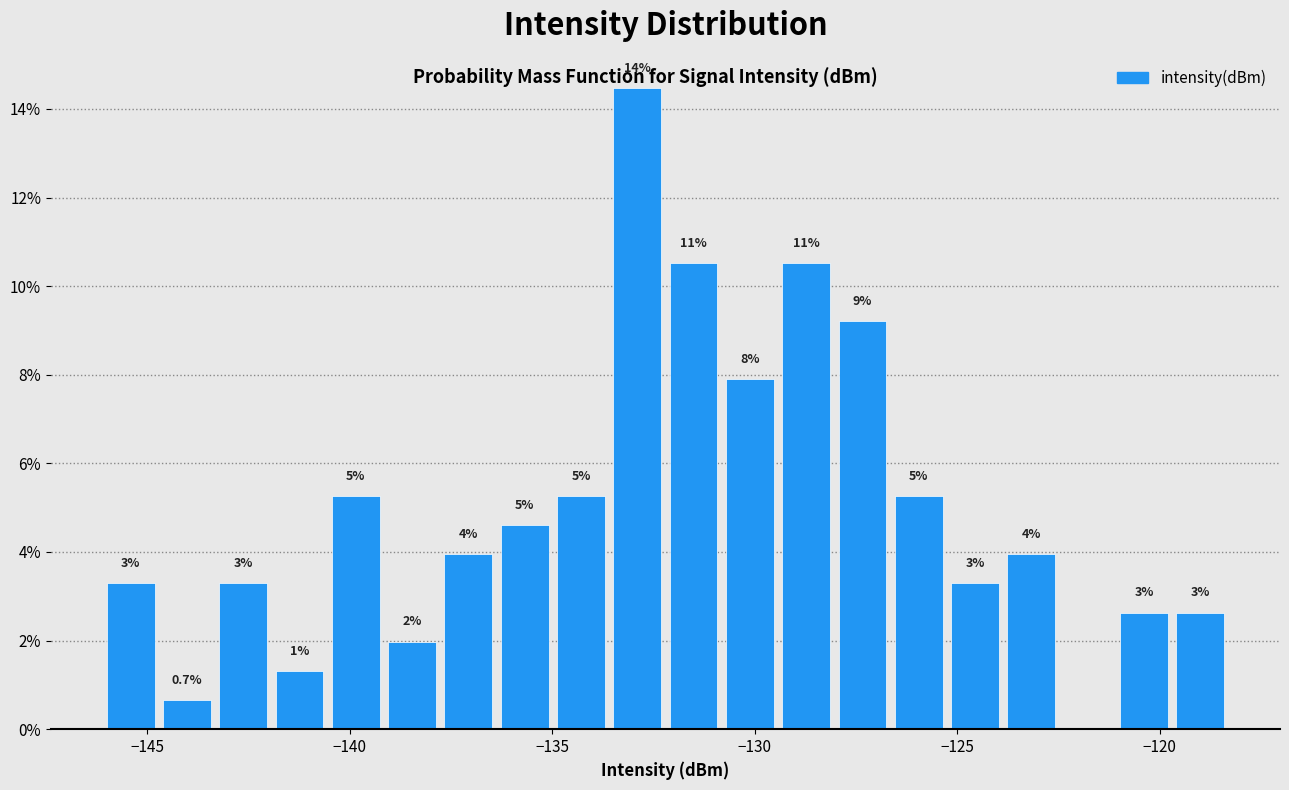

Around what value on the x-axis is the tallest bar? Give the approximate position of its centre, as read against the axis.

-133.0